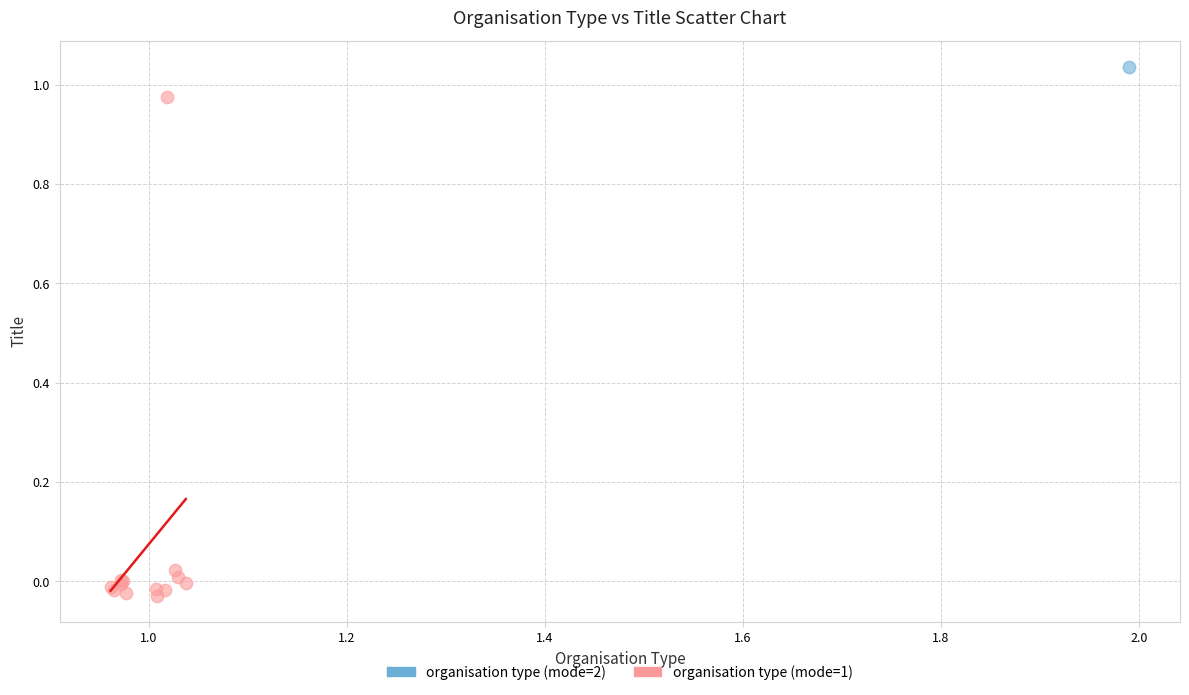

What are all the series names shown in the legend?

organisation type (mode=2), organisation type (mode=1)